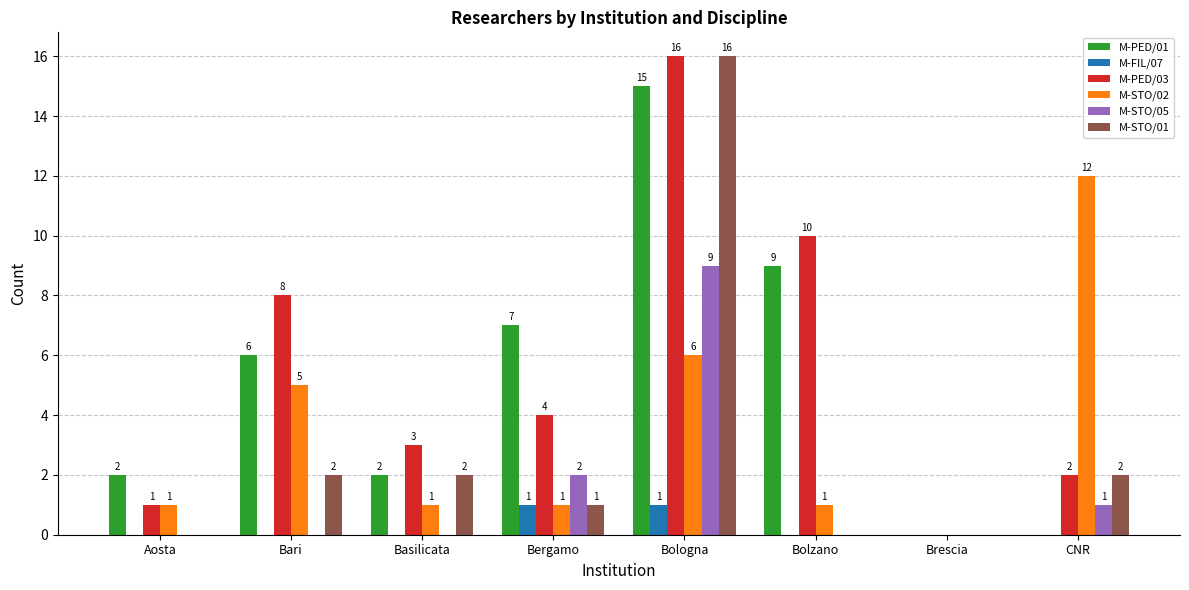

At which label is M-STO/05 closest to 4?

Bergamo